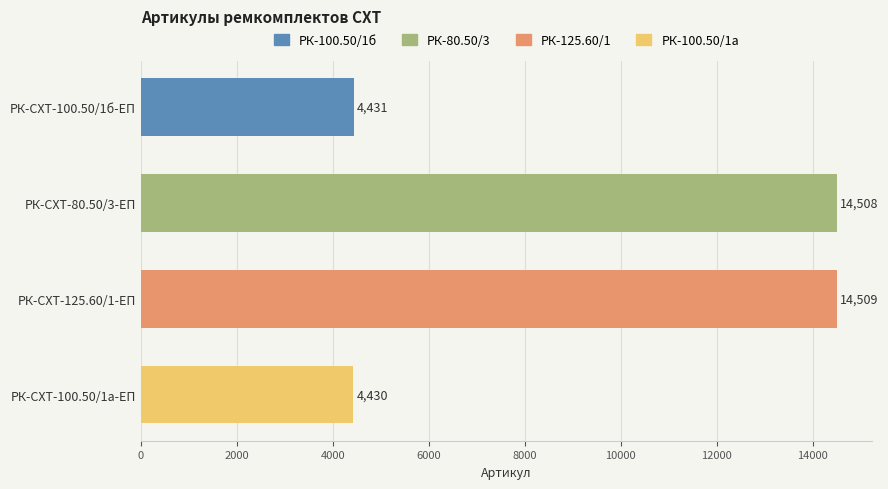

List the labels in order of value, largest first.

РК-СХТ-125.60/1-ЕП, РК-СХТ-80.50/3-ЕП, РК-СХТ-100.50/1б-ЕП, РК-СХТ-100.50/1а-ЕП